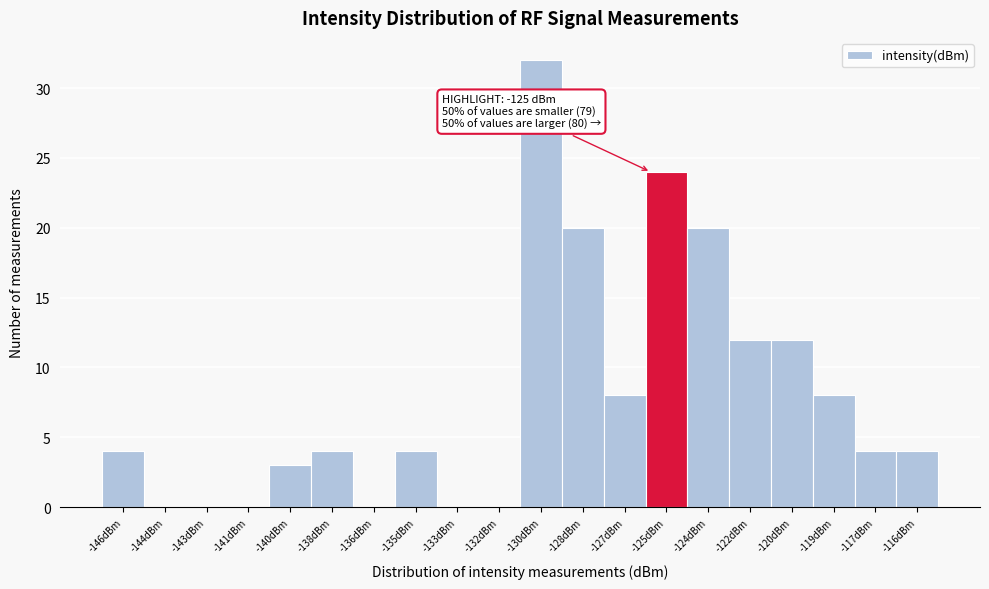

Reading right to left, list all the values displayed in this chart.

-116dBm=4	-117dBm=4	-119dBm=8	-120dBm=12	-122dBm=12	-124dBm=20	-125dBm=24	-127dBm=8	-128dBm=20	-130dBm=32	-132dBm=0	-133dBm=0	-135dBm=4	-136dBm=0	-138dBm=4	-140dBm=3	-141dBm=0	-143dBm=0	-144dBm=0	-146dBm=4